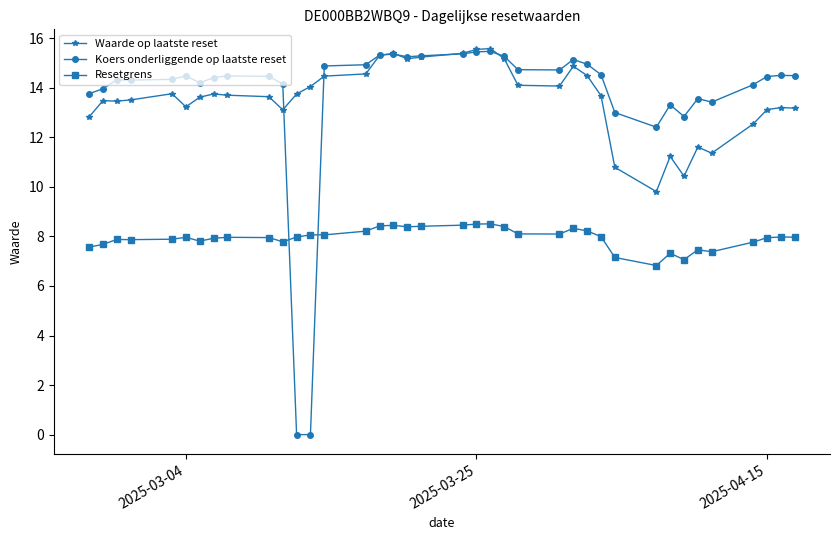

What is the value of the Waarde op laatste reset point at the 21st from the left?

15.6